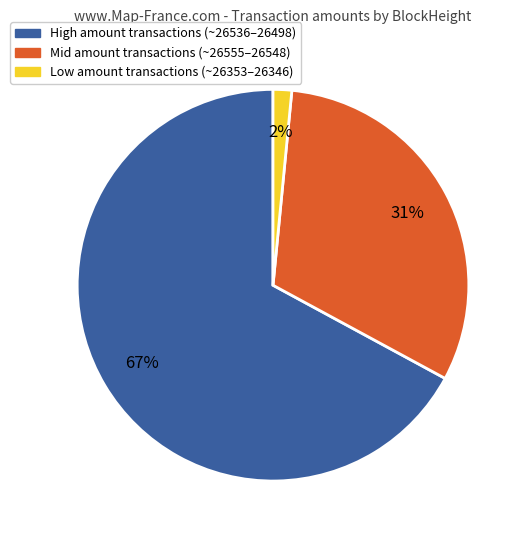

To the nearest percent, what is the combined percentage of High amount transactions (~26536–26498) and Low amount transactions (~26353–26346)?

69%